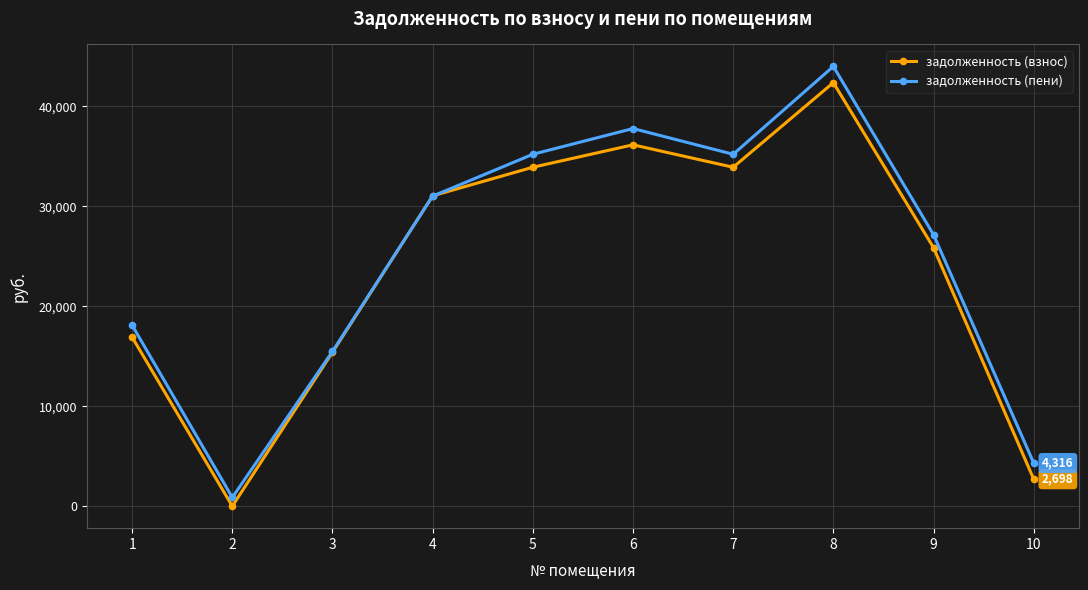

What is the approximate value of задолженность (пени) at 5?

35203.9